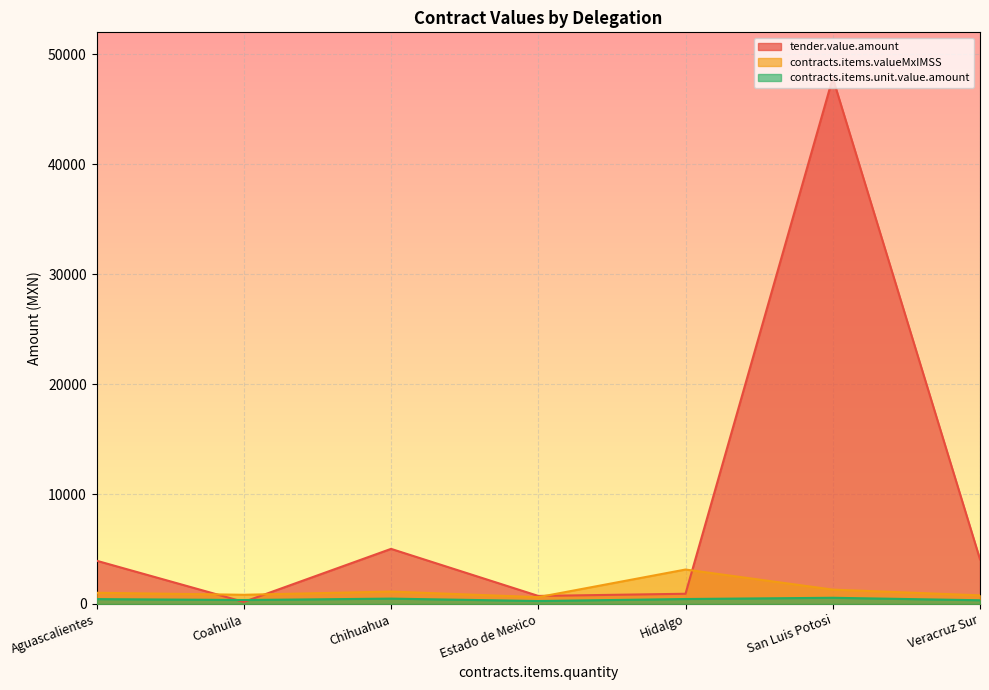

At which category is the sum across all series the highest?

San Luis Potosi